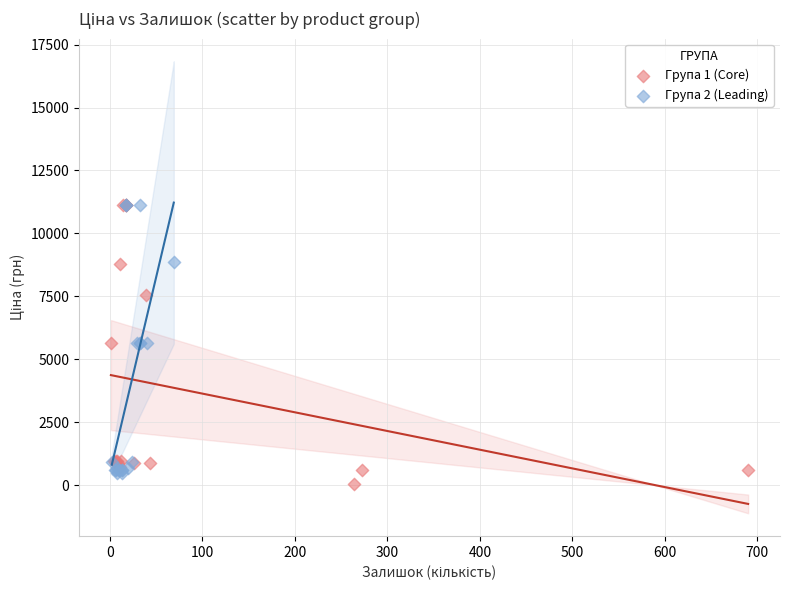

Which series has the largest Y range (max minus min)?

Група 1 (Core)